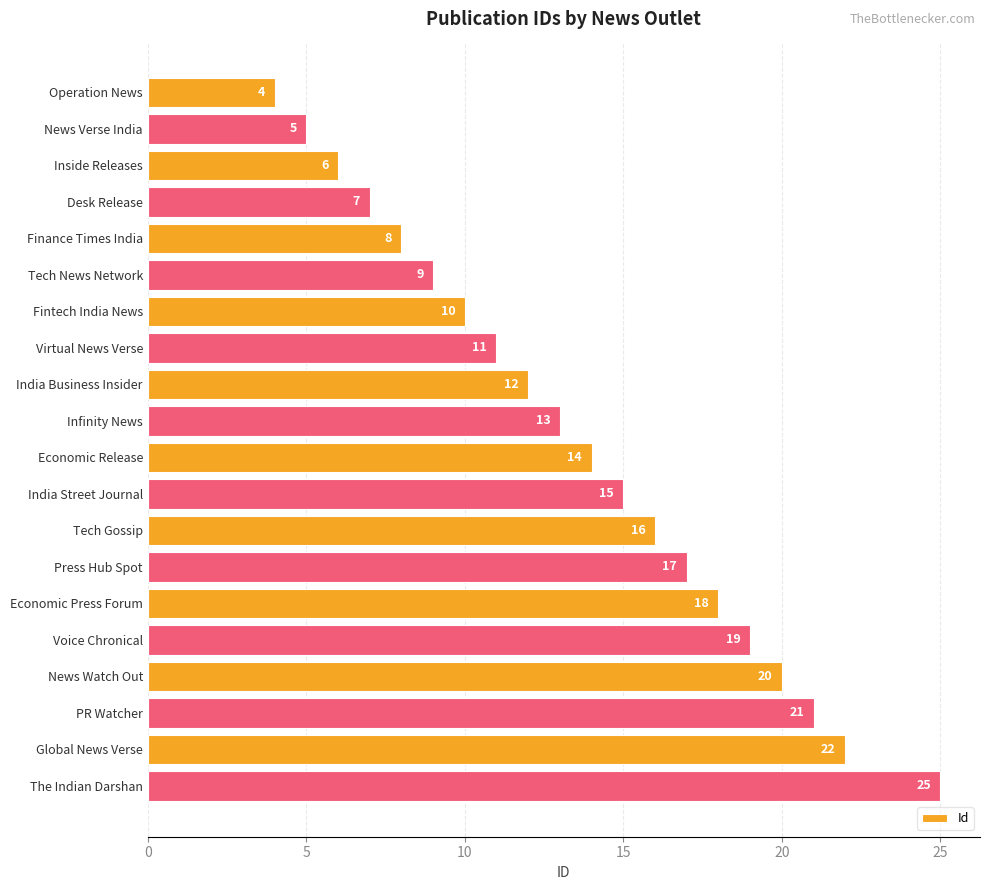

What is the label of the 9th bar from the bottom?

India Street Journal